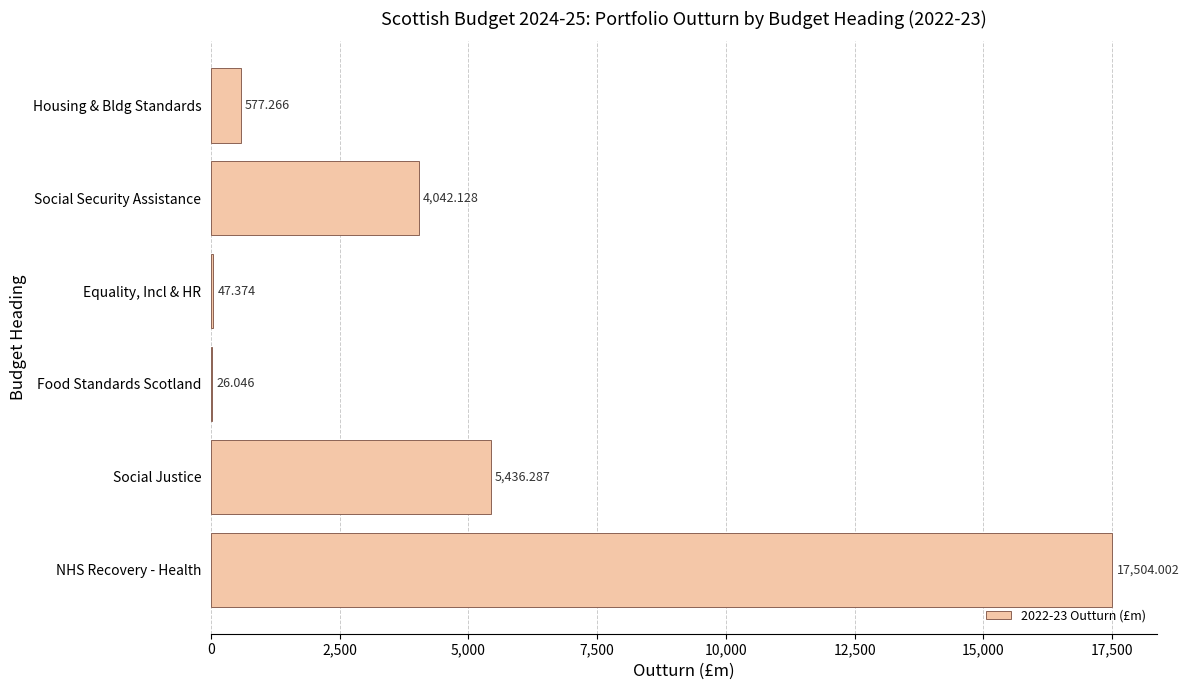

At which category does the chart reach its peak across all series?

NHS Recovery - Health